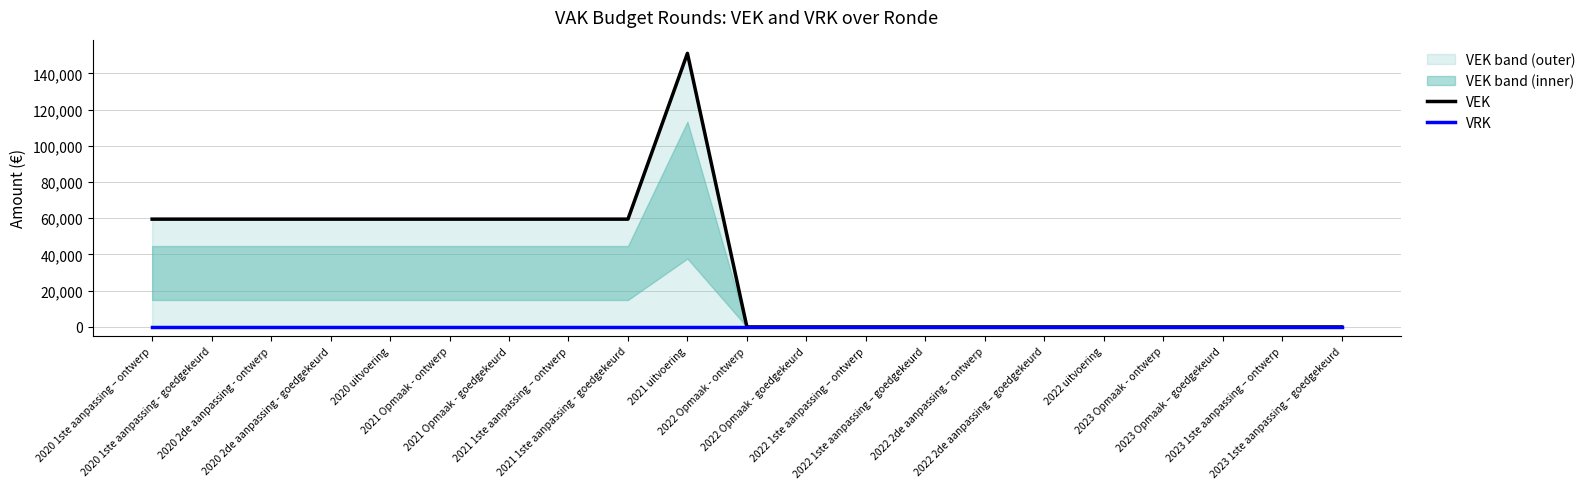

Rank the series by their average value, from highest to lowest.

VEK, VRK